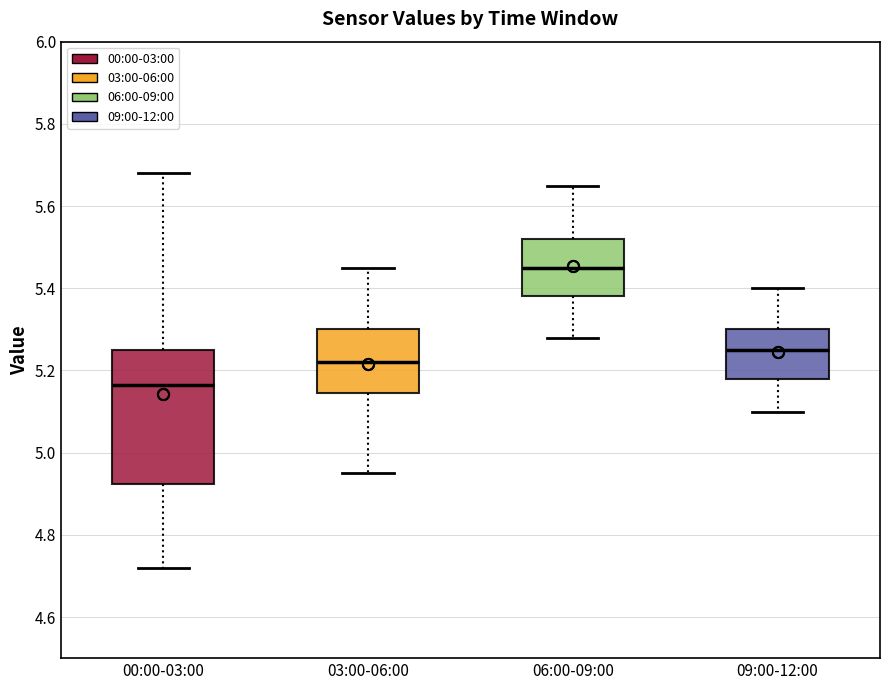

Which box has the highest median line?

06:00-09:00